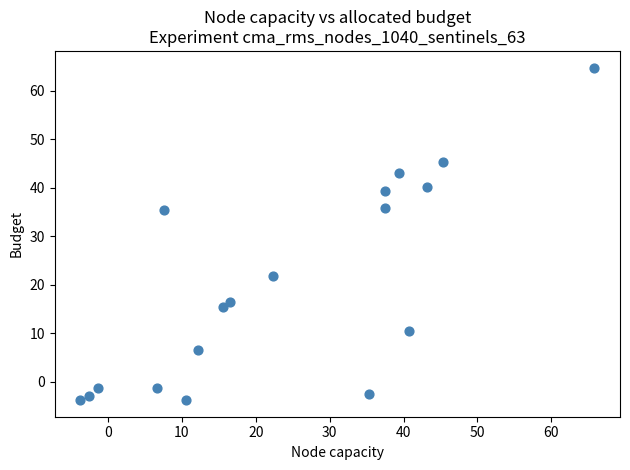

What is the range of Y values (max minus min)?

68.5